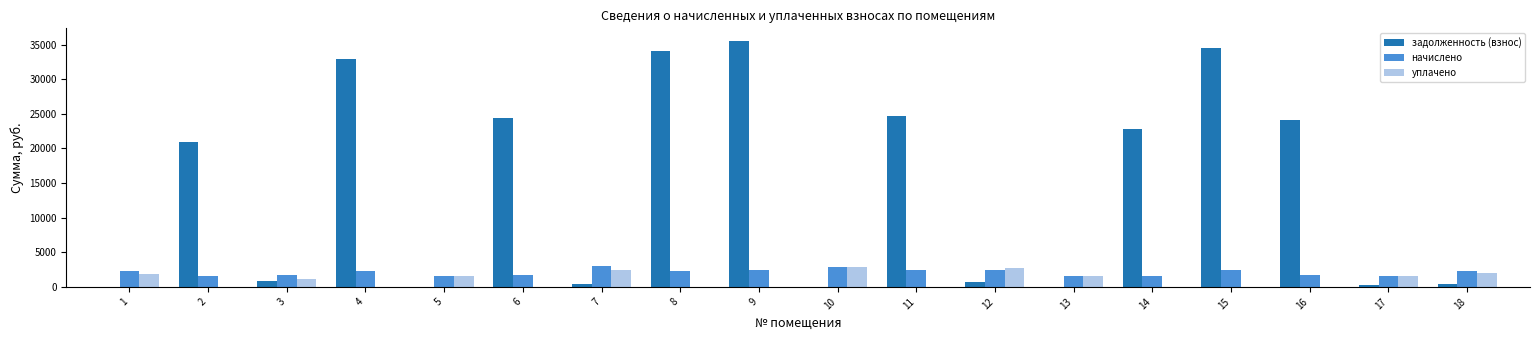

Where is задолженность (взнос) nearest to the value 17787?

2